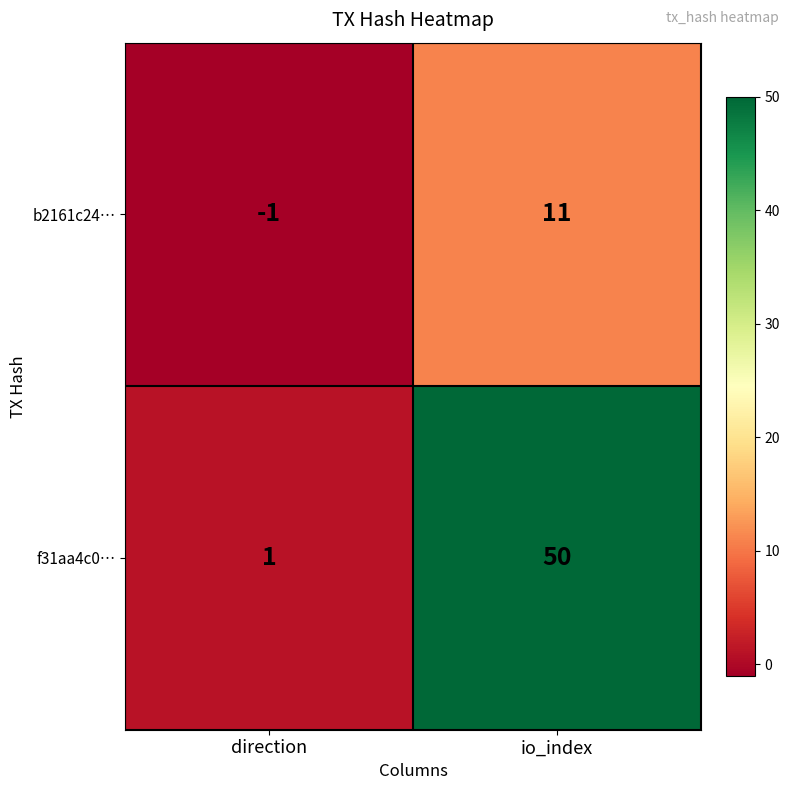

Count the number of data series in this chart.

2